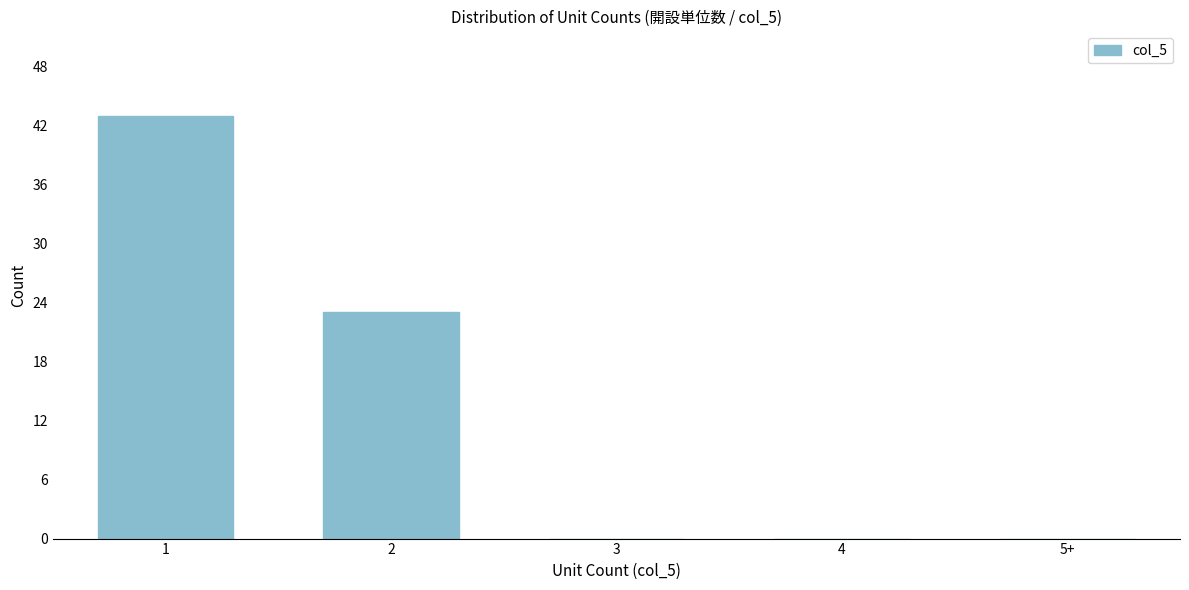

Reading left to right, what are all the values shown in this chart?

1=43	2=23	3=0	4=0	5+=0